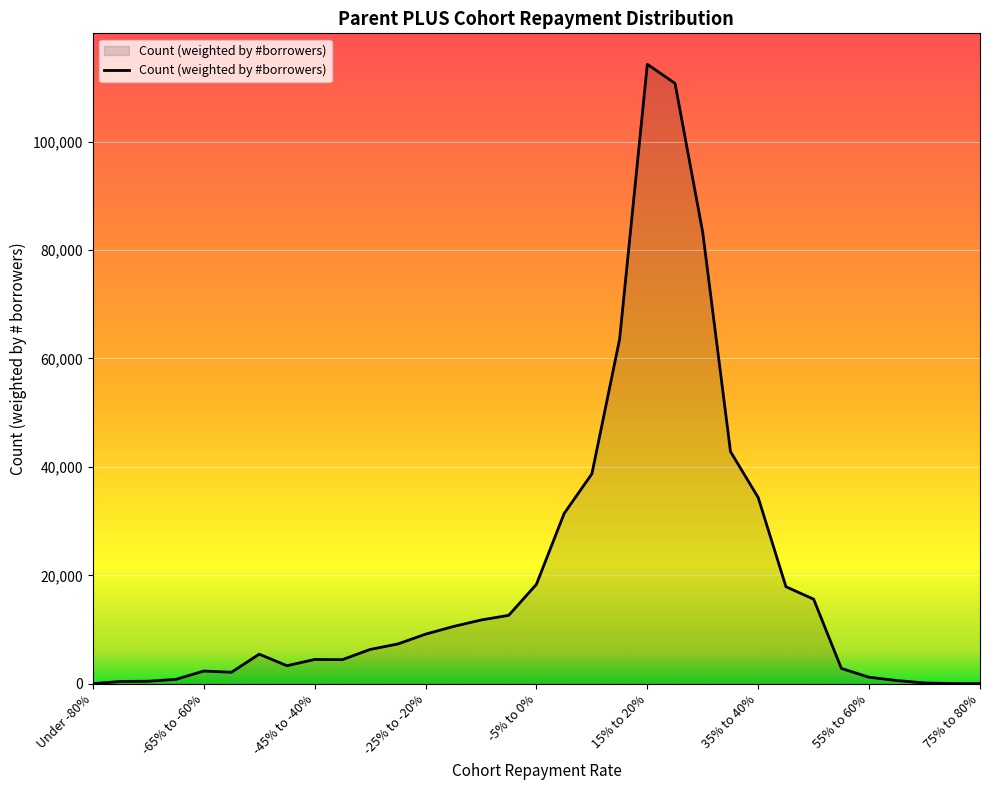

What is the maximum value shown in the chart?

114258